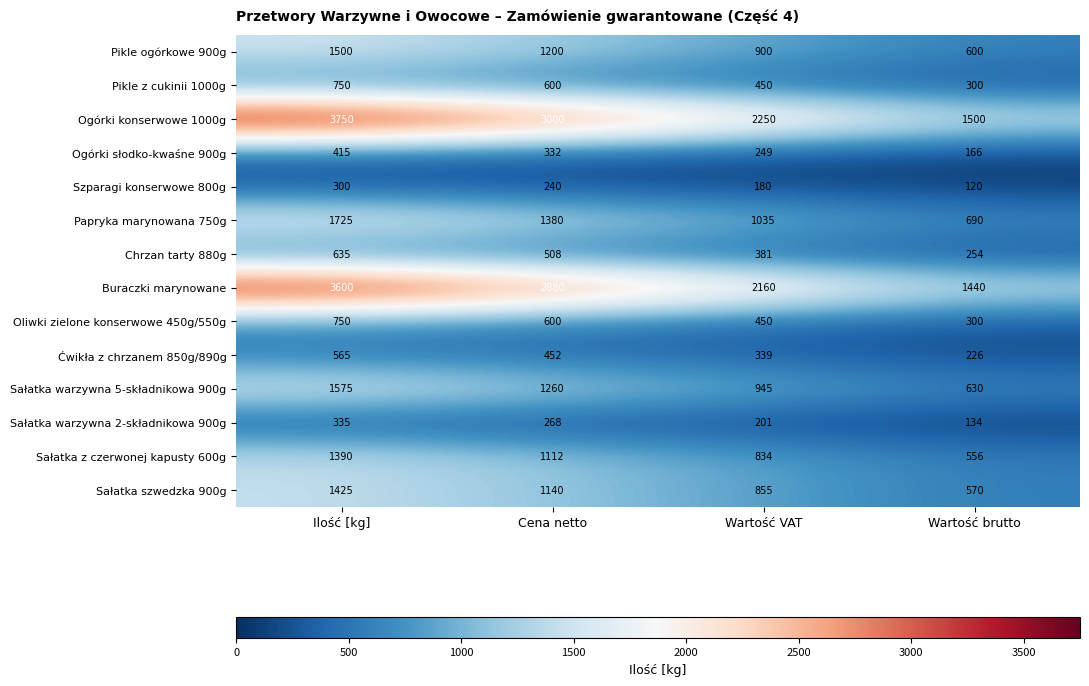

List the labels in order of Sałatka warzywna 5-składnikowa 900g value, smallest first.

Wartość brutto, Wartość VAT, Cena netto, Ilość [kg]